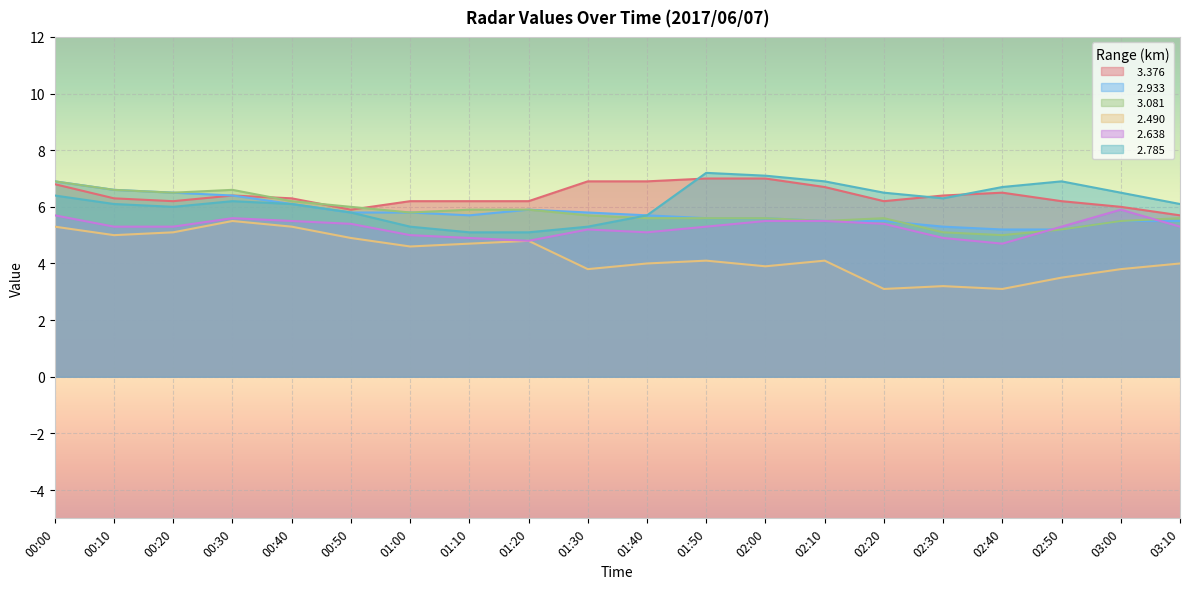

What is the difference between the second highest and second lowest values in the   2.638 series?

0.9